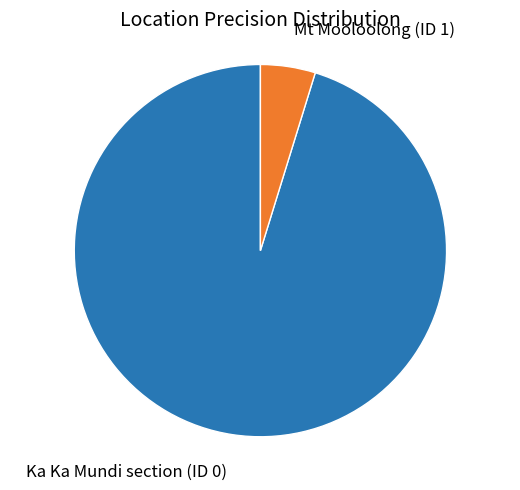

Is there a majority slice in this chart?

Yes